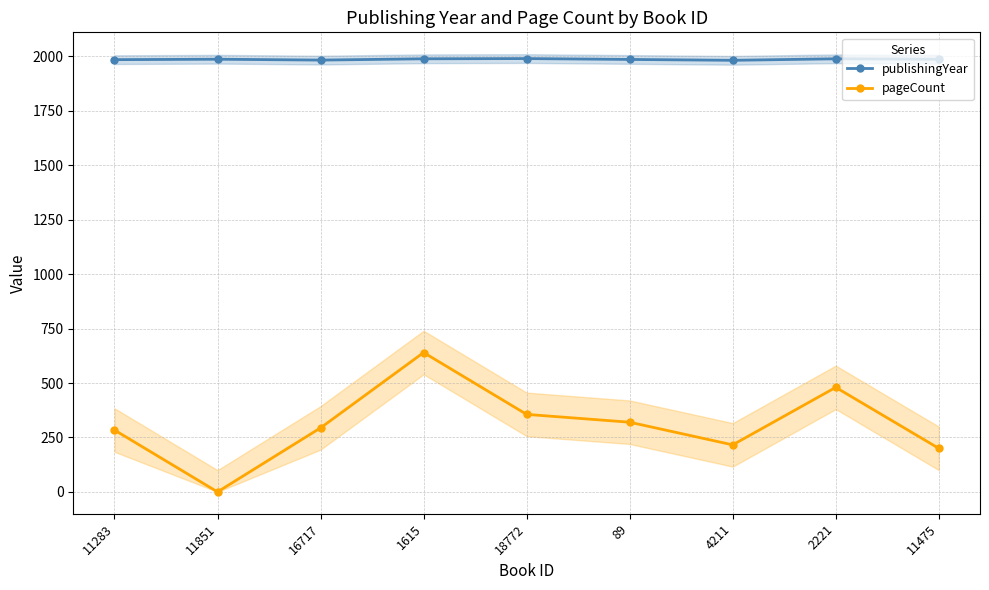

Where is publishingYear nearest to the value 1986?

89